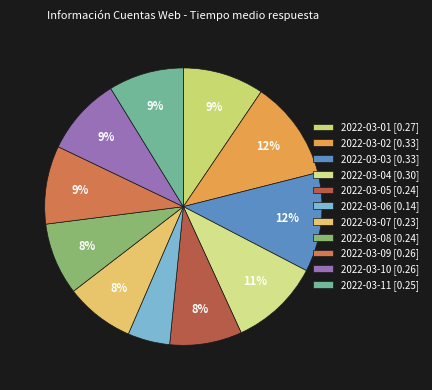

Rank the categories by value from highest to lowest.

2022-03-02, 2022-03-03, 2022-03-04, 2022-03-01, 2022-03-09, 2022-03-10, 2022-03-11, 2022-03-05, 2022-03-08, 2022-03-07, 2022-03-06